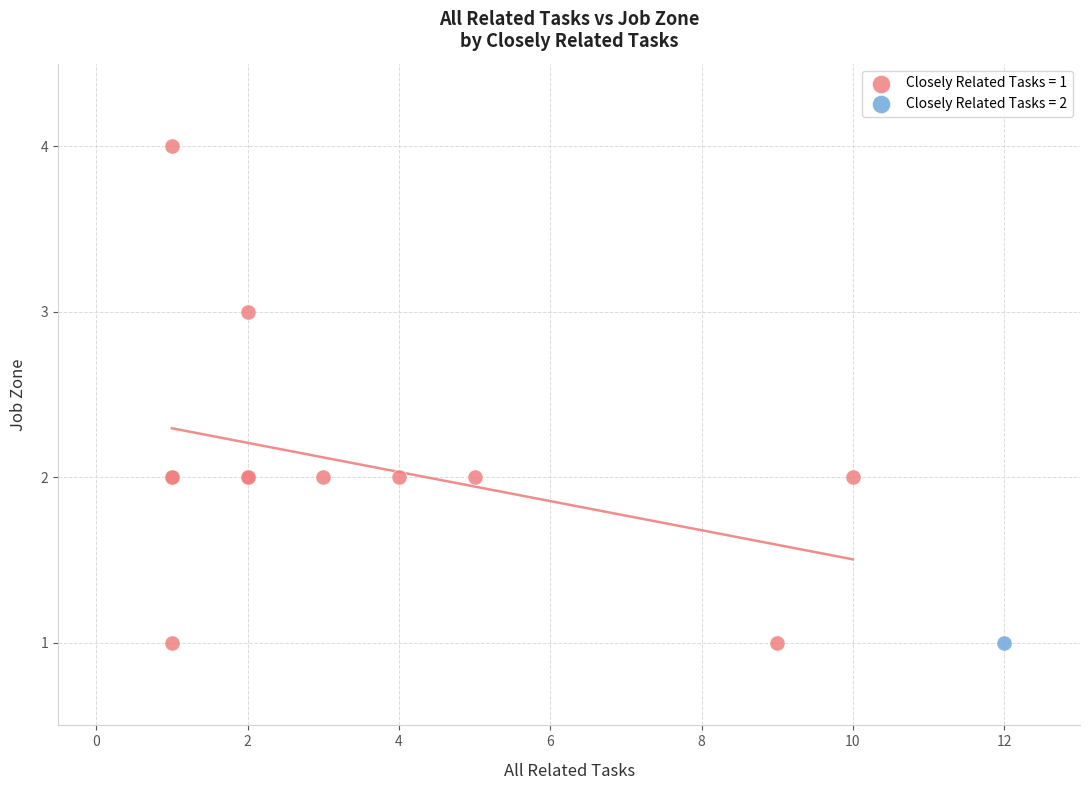

What are all the series names shown in the legend?

Closely Related Tasks = 1, Closely Related Tasks = 2